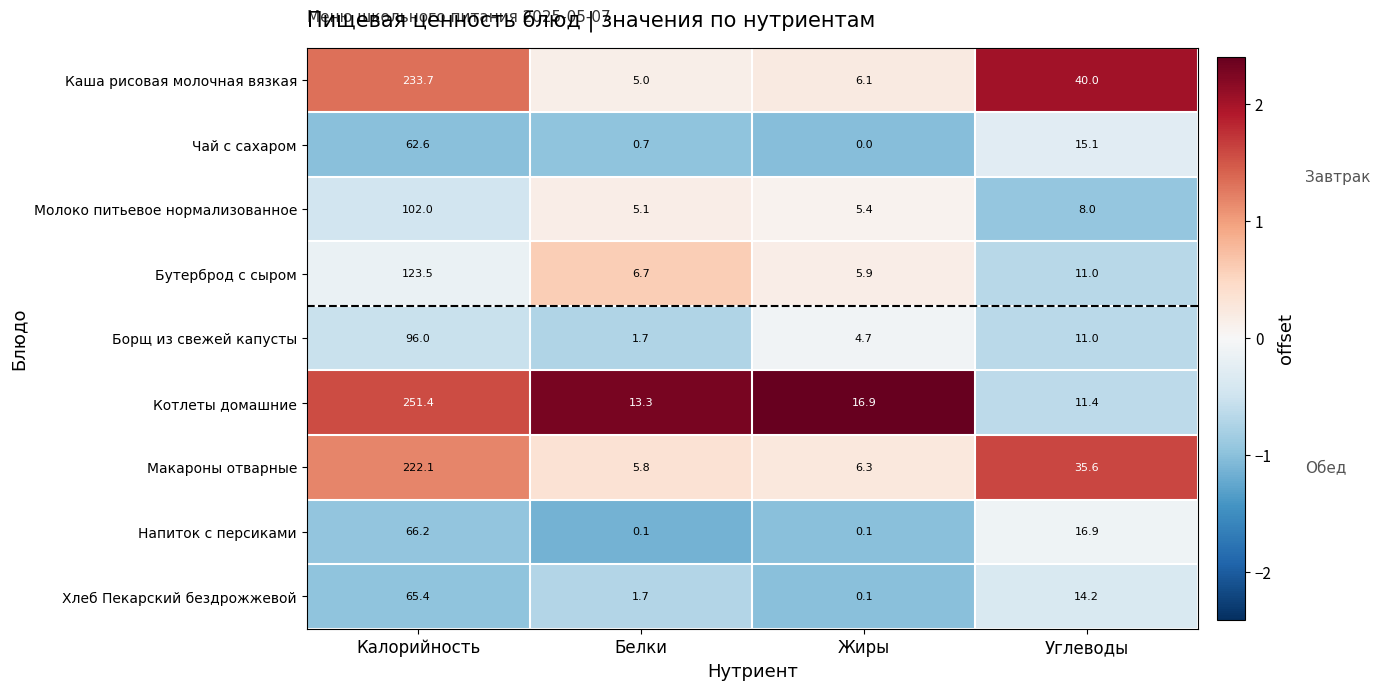

Which series has the largest total across all categories?

Котлеты домашние